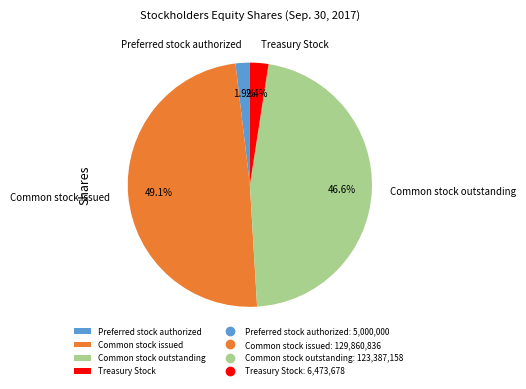

Which has a higher value, Common stock outstanding or Treasury Stock?

Common stock outstanding